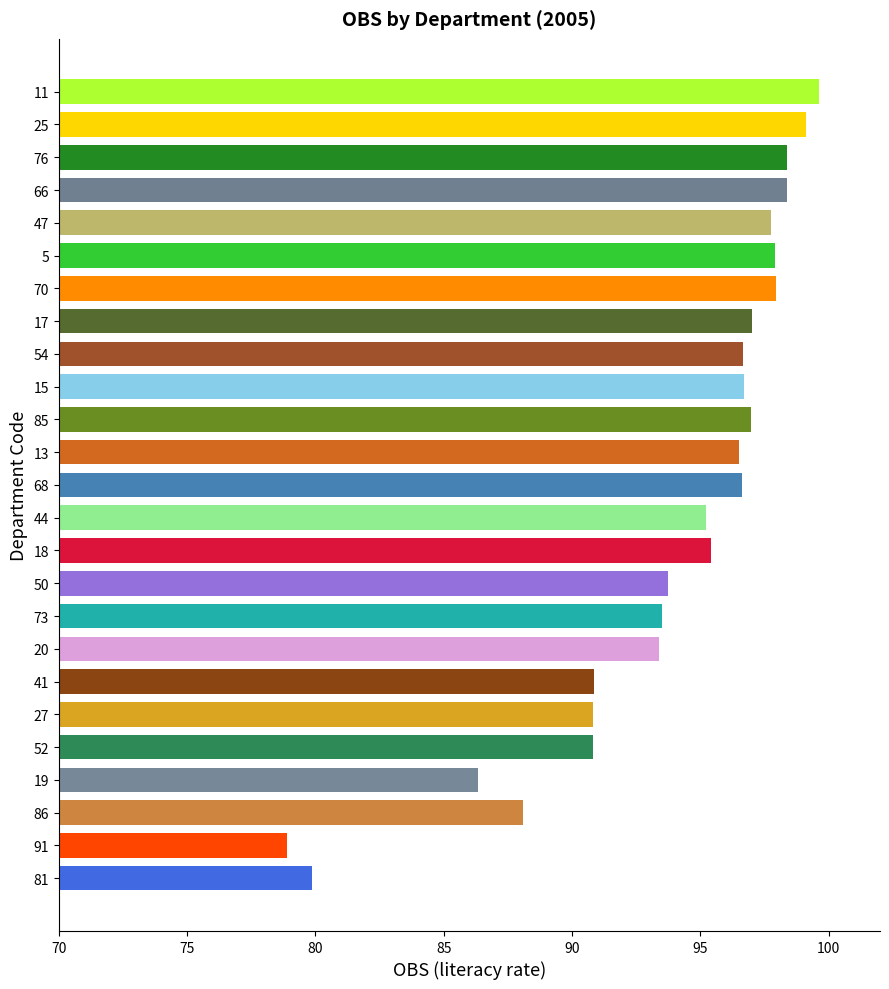

Between 13 and 5, which is larger?

5